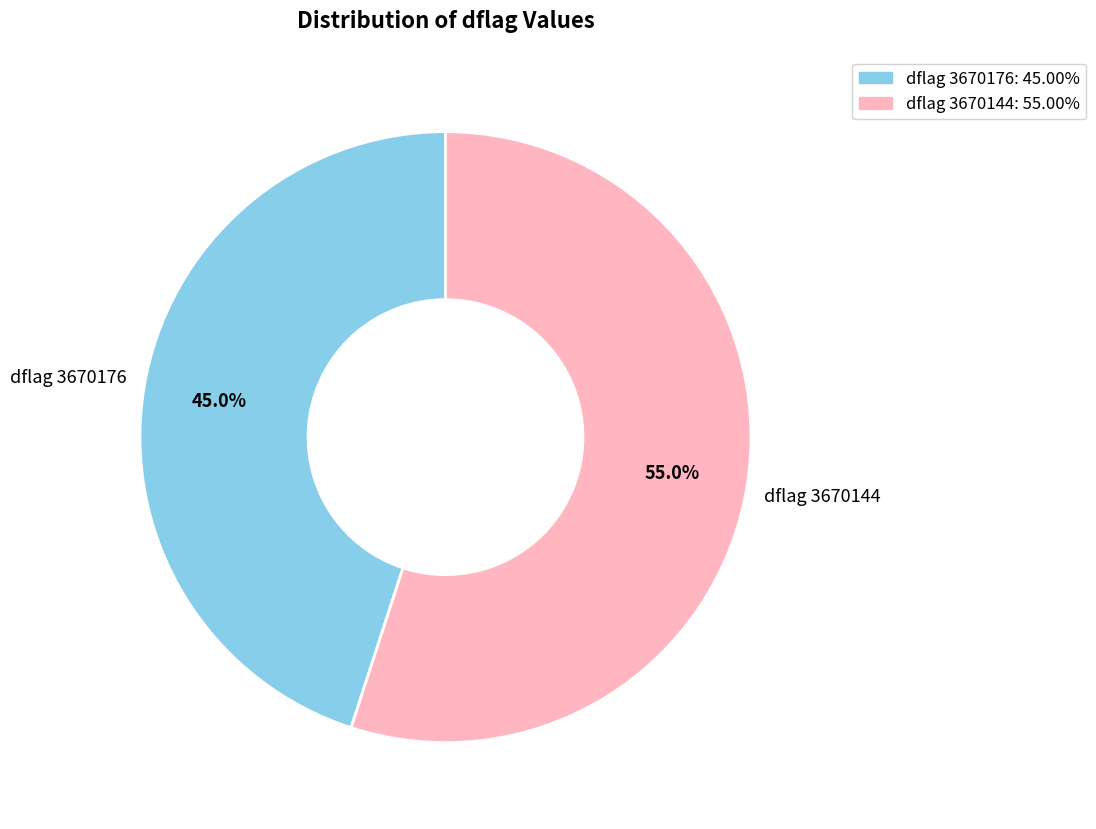

Which category has the biggest portion of the pie?

dflag 3670144